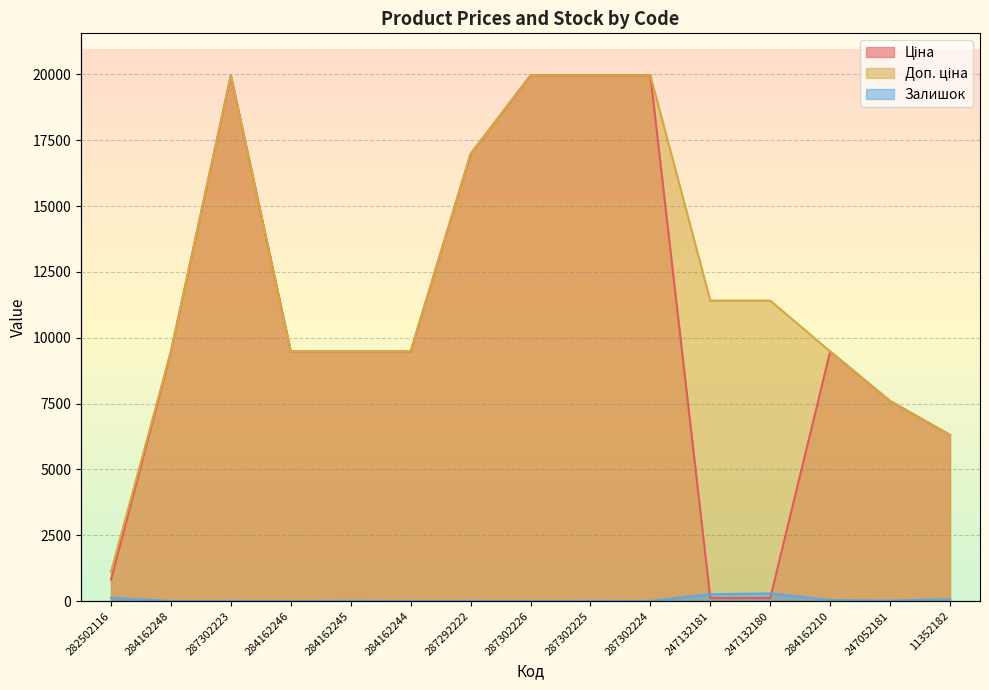

Reading left to right, extract all data points from this chart.

Ціна: 818.5	9480.1	19964.2	9480.1	9480.1	9480.1	16976.3	19964.2	19964.2	19964.2	114.1	114.1	9480.1	7596.5	6308.8
Доп. ціна: 1109.2	9480.1	19964.2	9480.1	9480.1	9480.1	16976.3	19964.2	19964.2	19964.2	11410.0	11410.0	9480.1	7596.5	6308.8
Залишок: 125.0	0.0	5.0	0.0	8.0	2.0	4.0	1.0	5.0	3.0	260.0	290.0	37.0	20.0	68.0